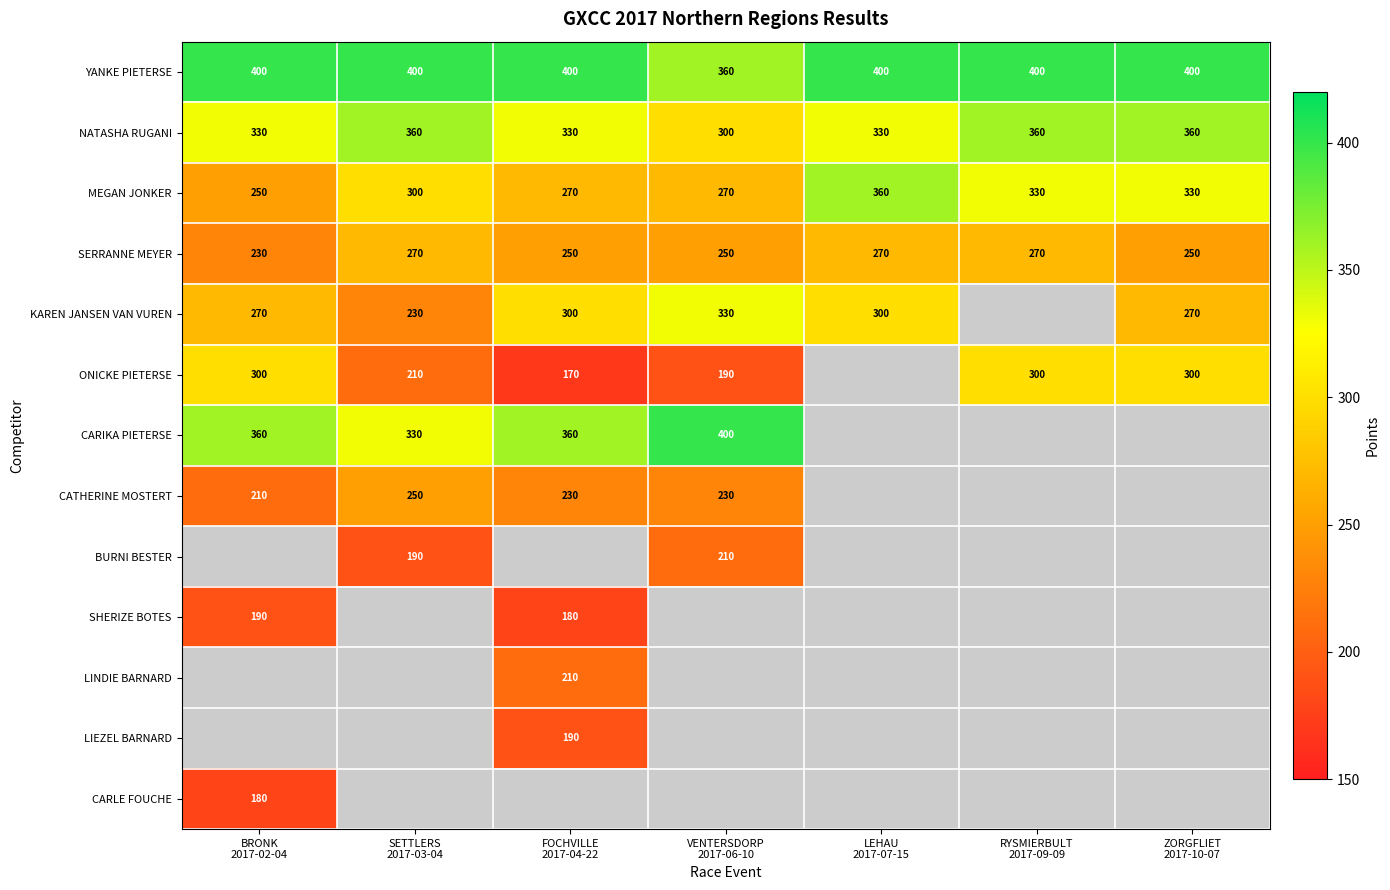

What is the sum of all SERRANNE MEYER values?

1790